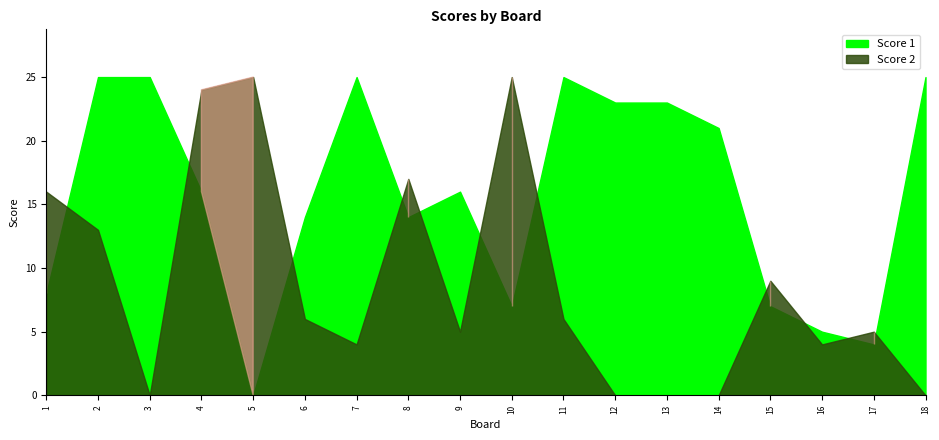

What are all the series names shown in the legend?

Score 1, Score 2